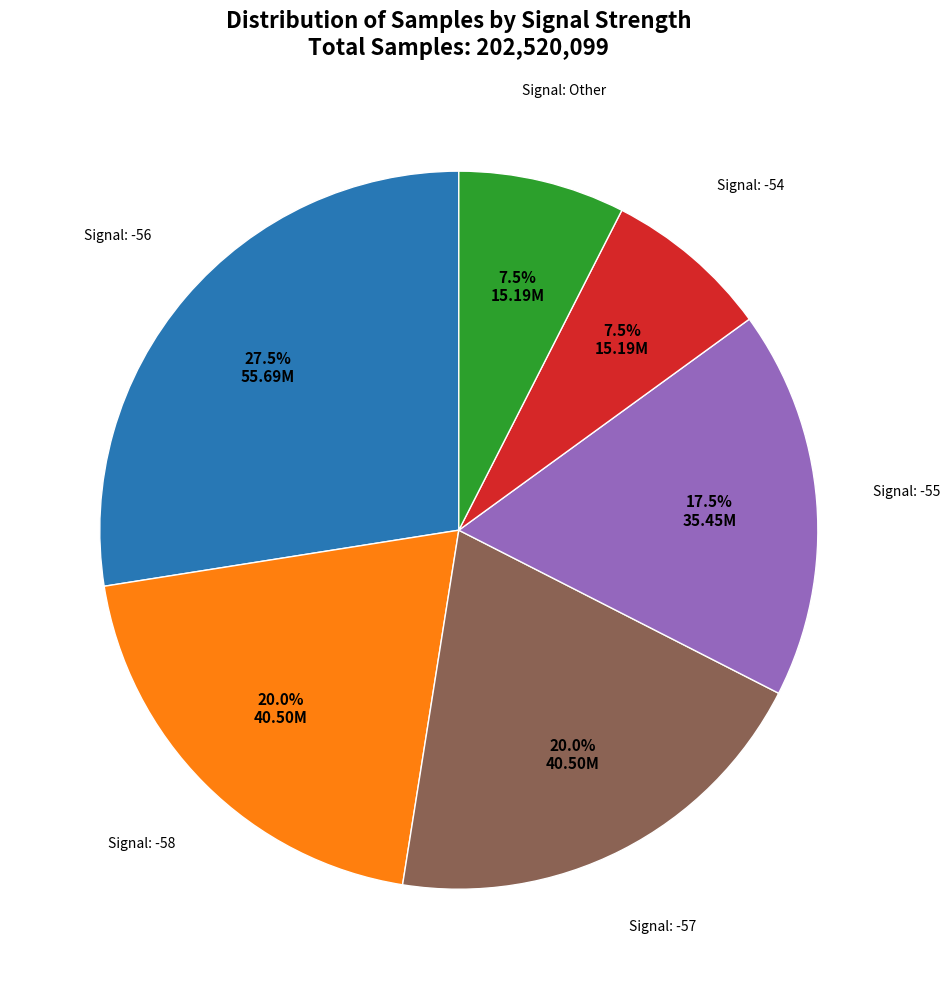

Is there a majority slice in this chart?

No